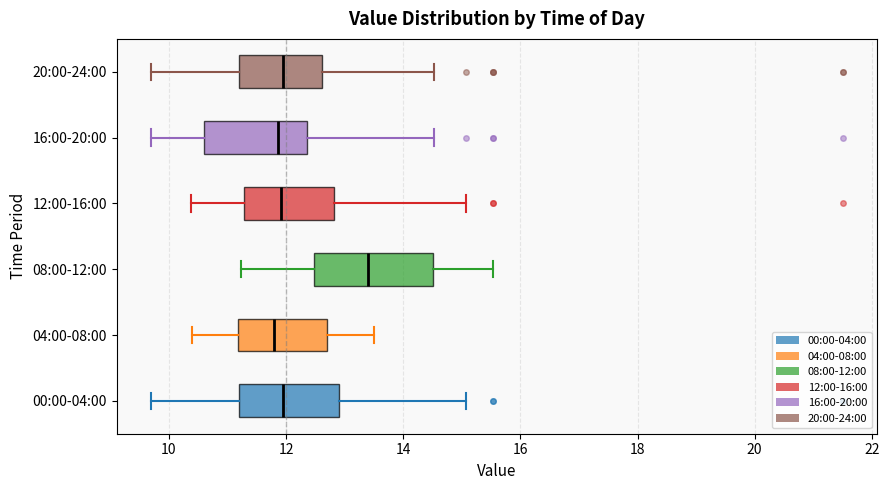

Reading bottom to top, transcribe this box plot: for each box, give where its median line is, the range the box spans, and where its two whiskers end, as read against the x-axis. The values are not printed on the chart, so give them approximately, as read against the axis.

00:00-04:00: median 12.0, box 11.2 to 13.0, whiskers 9.8 to 15.0
04:00-08:00: median 11.8, box 11.2 to 12.8, whiskers 10.4 to 13.6
08:00-12:00: median 13.4, box 12.4 to 14.6, whiskers 11.2 to 15.6
12:00-16:00: median 12.0, box 11.2 to 12.8, whiskers 10.4 to 15.0
16:00-20:00: median 11.8, box 10.6 to 12.4, whiskers 9.8 to 14.6
20:00-24:00: median 12.0, box 11.2 to 12.6, whiskers 9.8 to 14.6